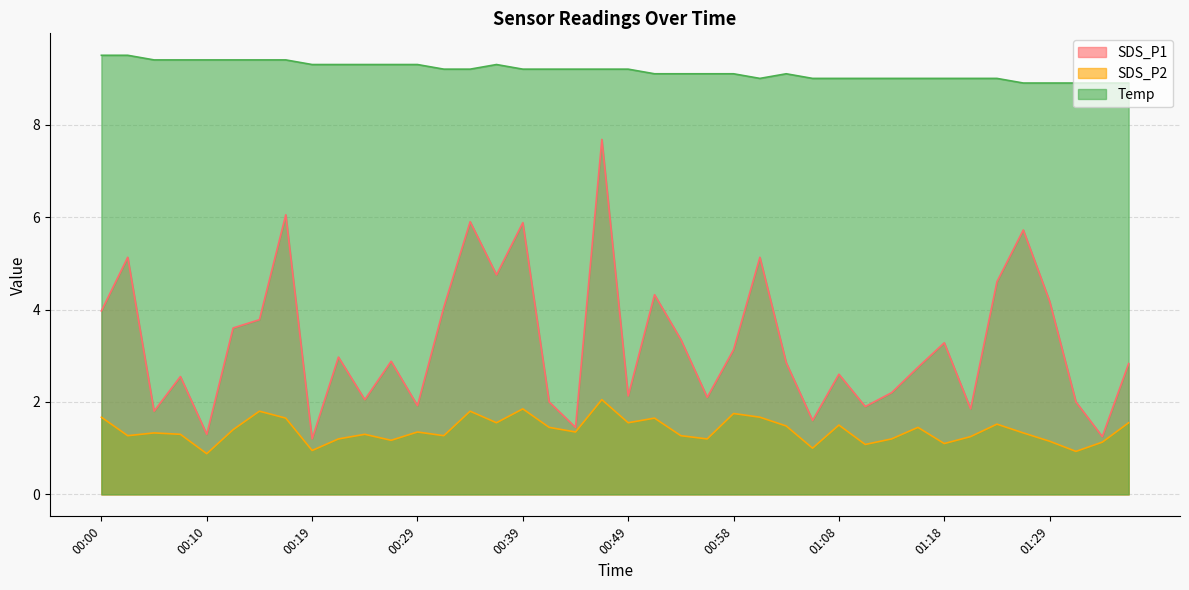

True or false: Temp and SDS_P1 intersect in this chart.

False